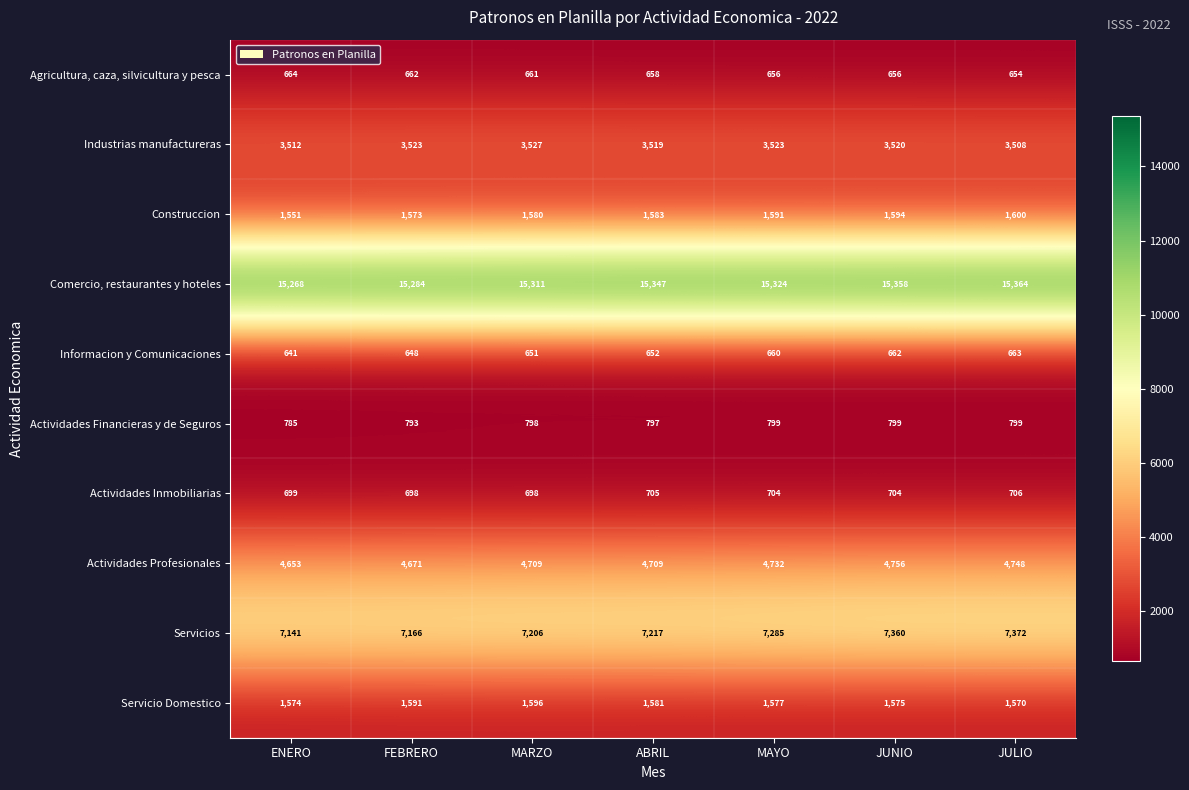

What is the total value across all series at MAYO?

36851